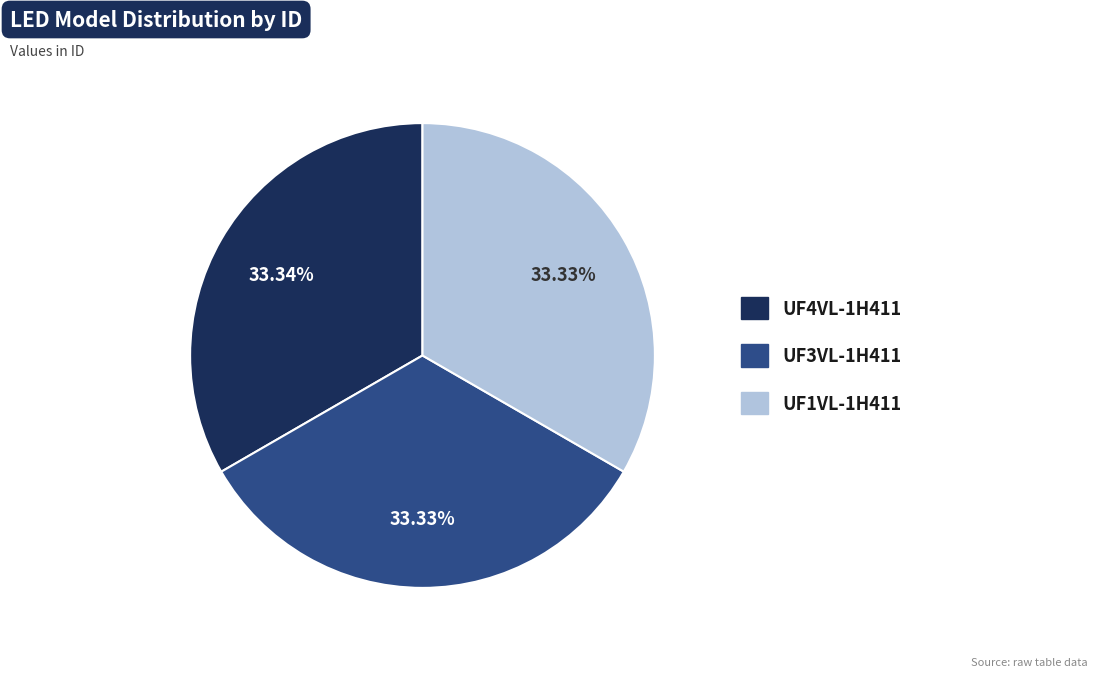

Does UF1VL-1H411 represent more than half of the total?

No